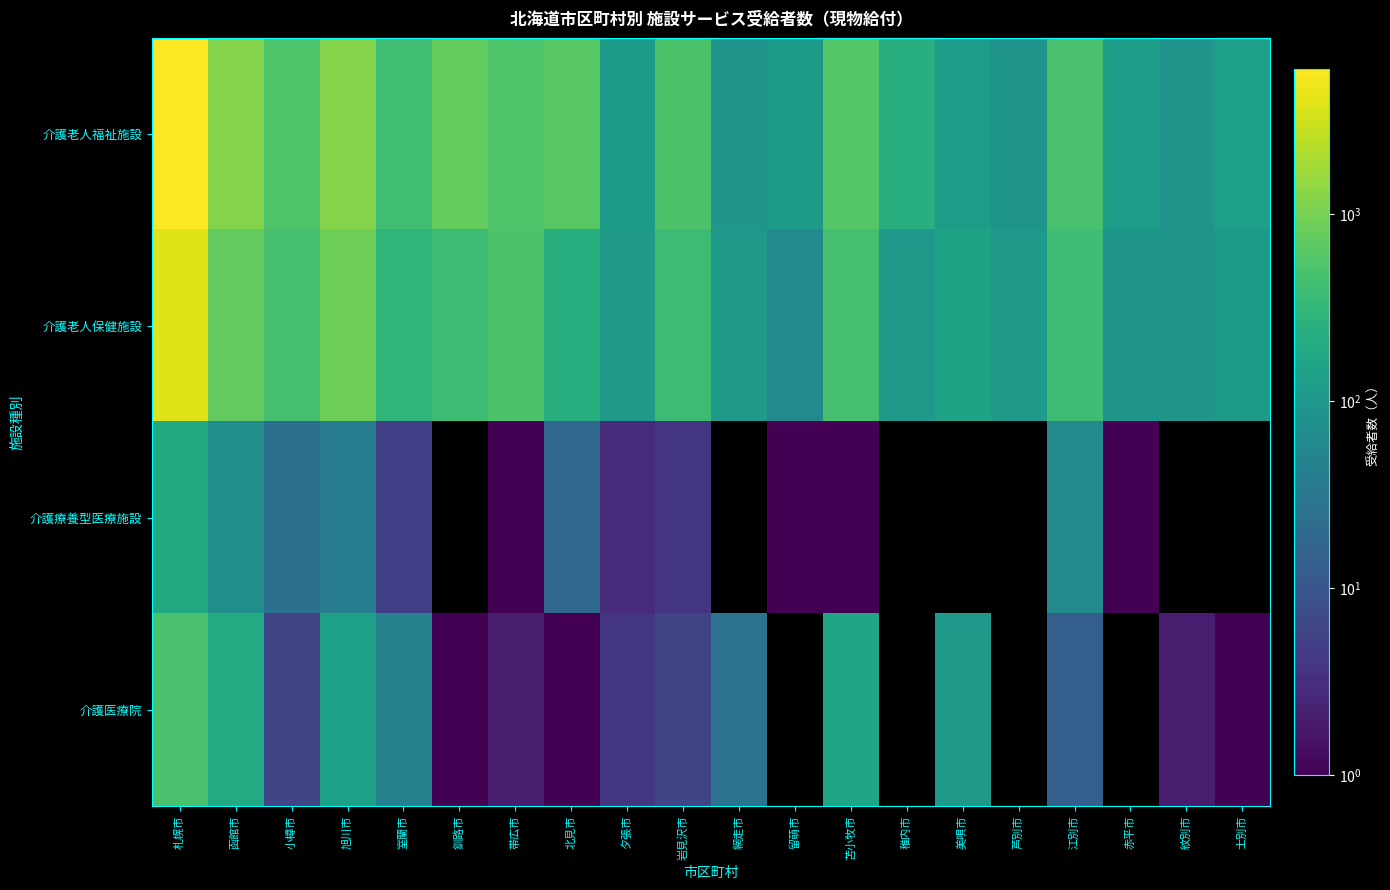

Which label corresponds to the largest value in the chart?

札幌市